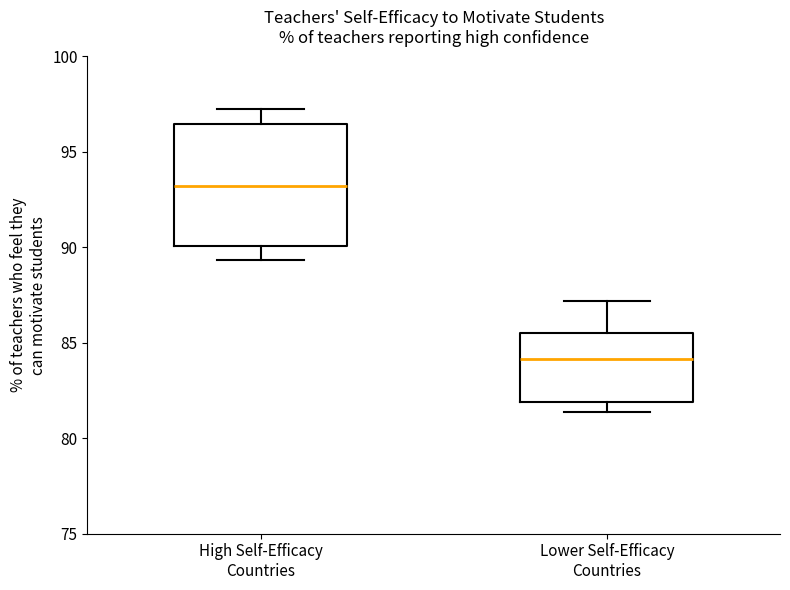

Which box has the highest median line?

High Self-Efficacy Countries